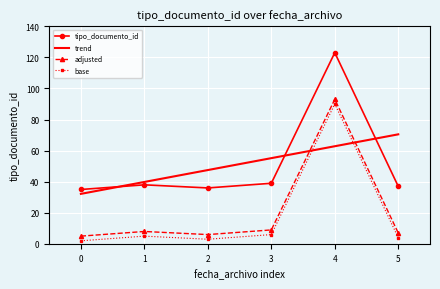

Read the base value at 2.

3.0